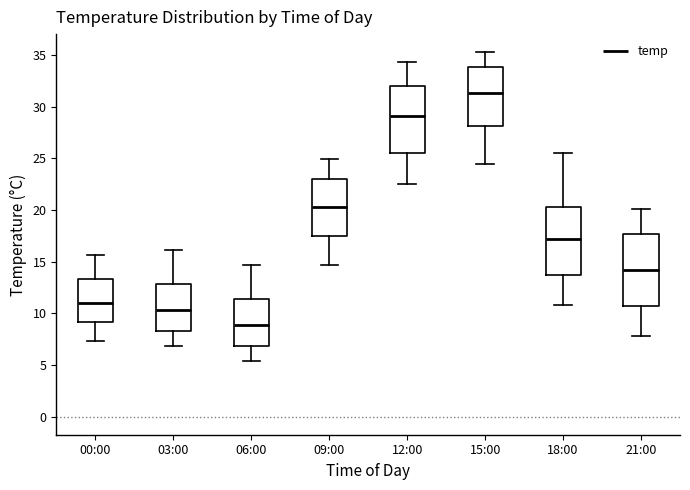

Reading left to right, transcribe this box plot: for each box, give where its median line is, the range the box spans, and where its two whiskers end, as read against the y-axis. The values are not printed on the chart, so give them approximately, as read against the axis.

00:00: median 11.0, box 9.0 to 13.5, whiskers 7.5 to 15.5
03:00: median 10.5, box 8.5 to 13.0, whiskers 7.0 to 16.0
06:00: median 9.0, box 7.0 to 11.5, whiskers 5.5 to 14.5
09:00: median 20.5, box 17.5 to 23.0, whiskers 14.5 to 25.0
12:00: median 29.0, box 25.5 to 32.0, whiskers 22.5 to 34.5
15:00: median 31.5, box 28.0 to 34.0, whiskers 24.5 to 35.5
18:00: median 17.0, box 13.5 to 20.5, whiskers 11.0 to 25.5
21:00: median 14.0, box 10.5 to 17.5, whiskers 8.0 to 20.0